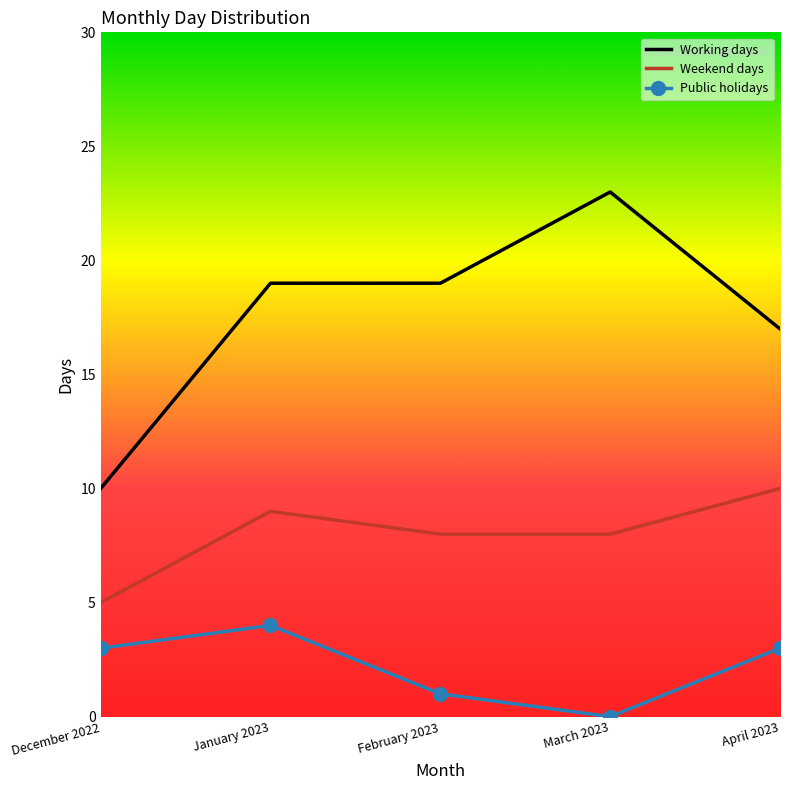

Rank the series by their maximum value, from lowest to highest.

Public holidays, Weekend days, Working days